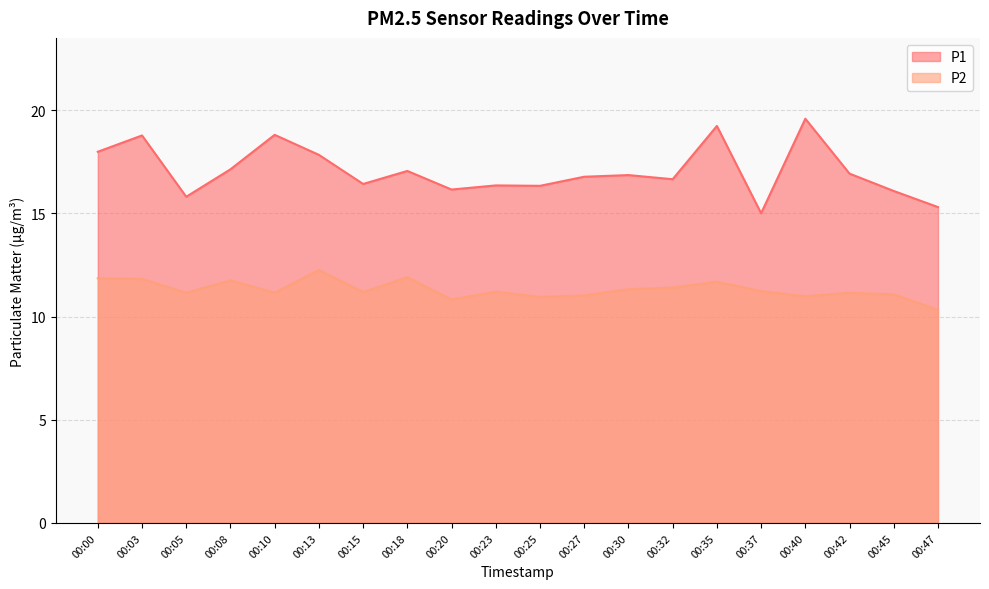

Read the P1 value at 00:23.

16.4